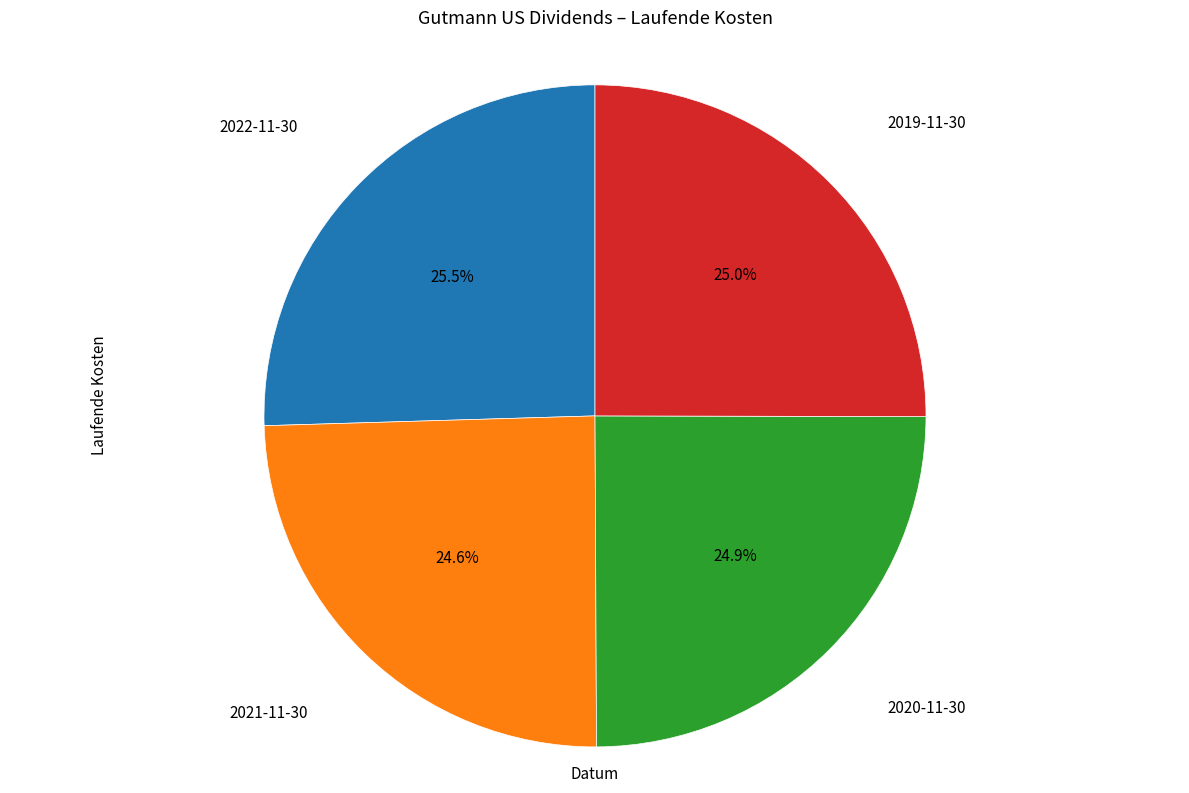

How many segments does this pie chart have?

4